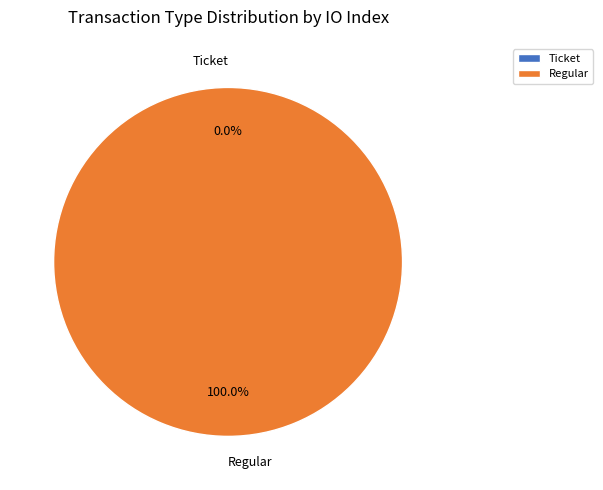

To the nearest percent, what percentage of the pie is Regular?

100%